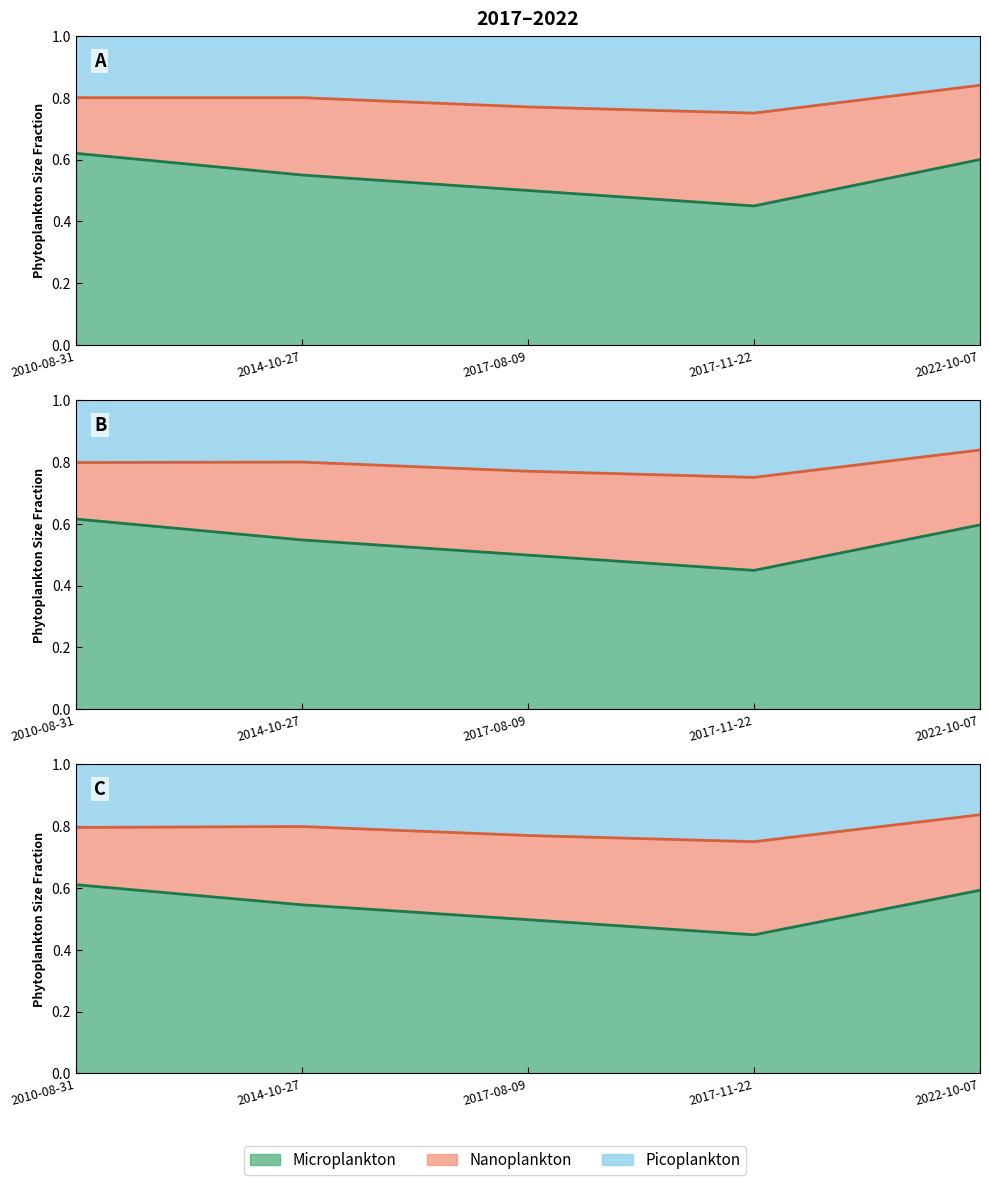

True or false: Microplankton and Nanoplankton intersect in this chart.

False